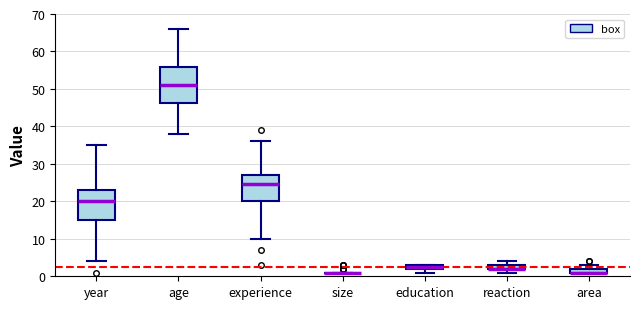

Which box is the tallest, from its lower edge to its upper edge?

age